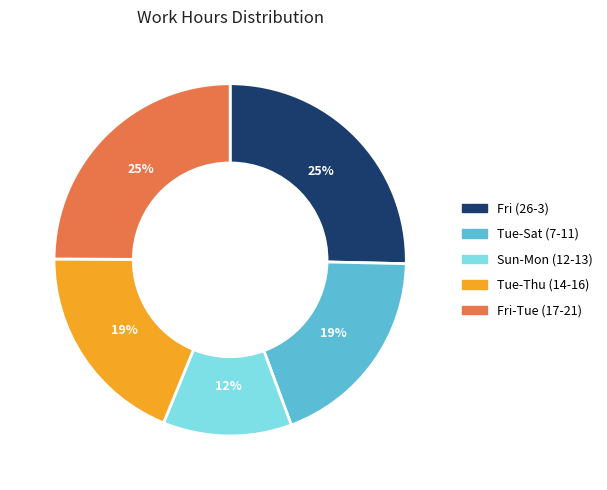

Count the number of slices in the pie.

5